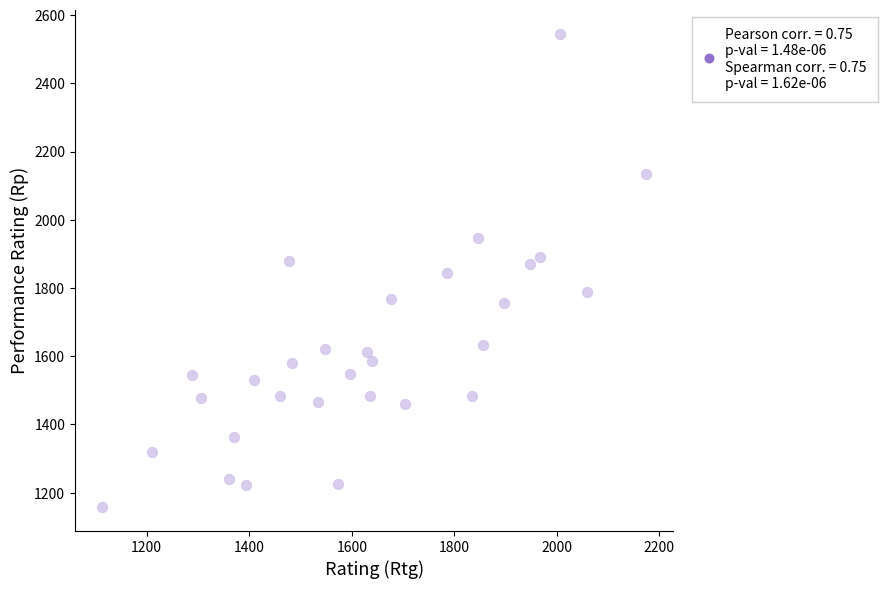

What is the range of Y values (max minus min)?

1389